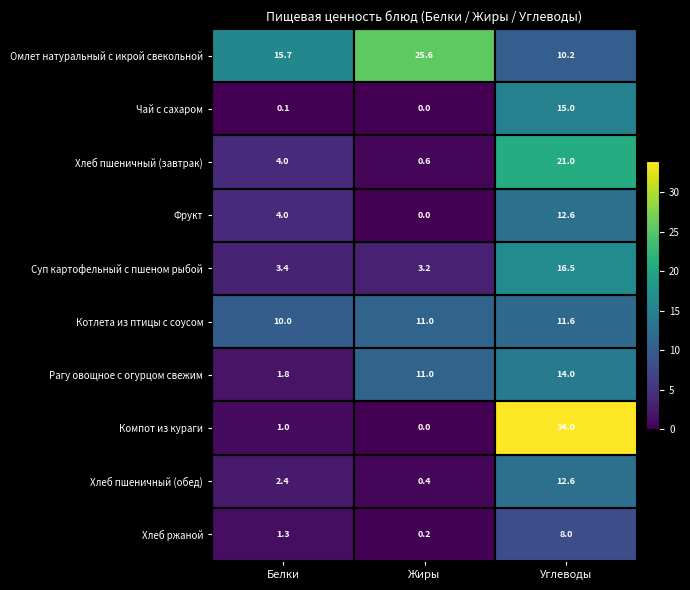

List the labels in order of Котлета из птицы с соусом value, largest first.

Углеводы, Жиры, Белки